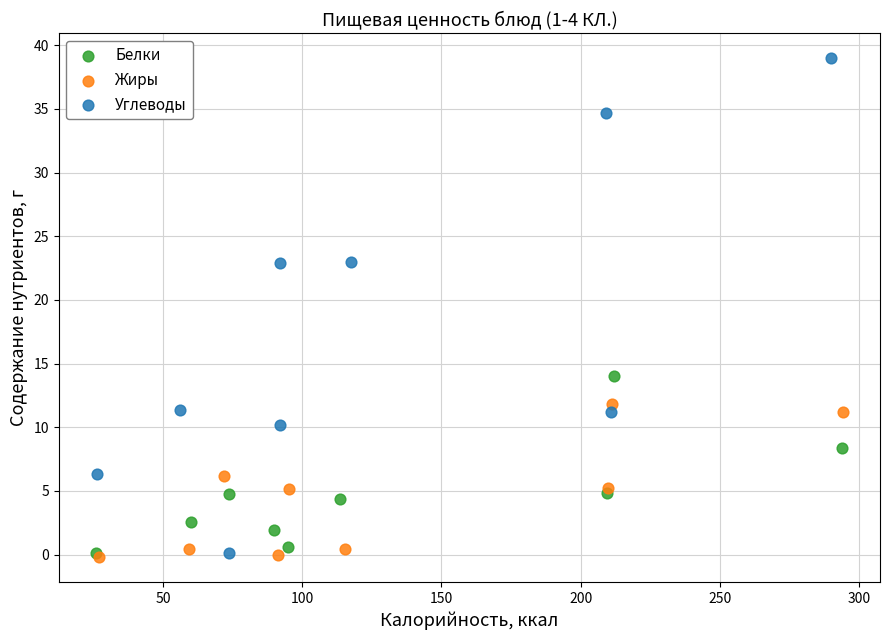

Which series has the widest spread of Y values?

Углеводы